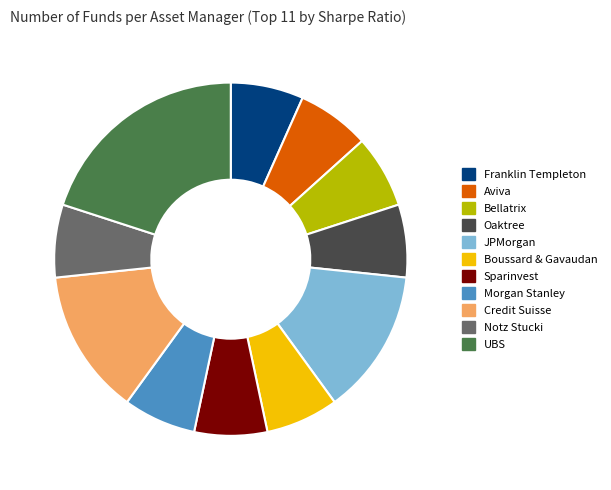

Is it true that Sparinvest is 1% of the pie?

False